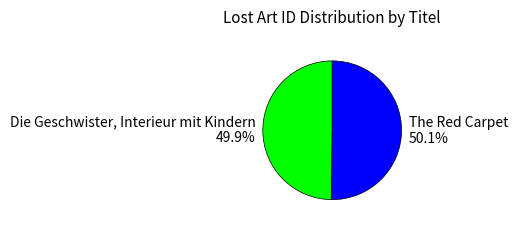

Is there any slice that represents more than half of the pie?

Yes